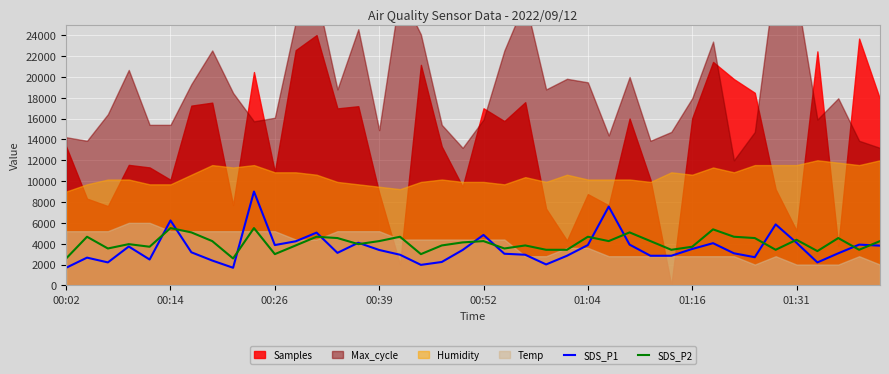

What is the highest value of the SDS_P1 series?

9000.0